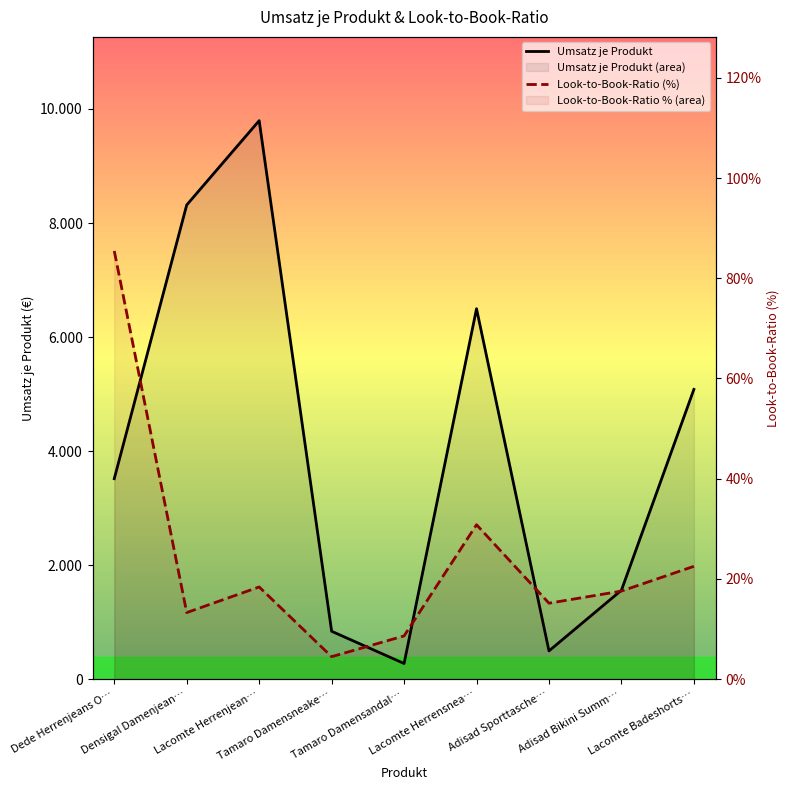

Rank the series at Tamaro Damensandal… from lowest to highest value.

Look-to-Book-Ratio (%), Umsatz je Produkt